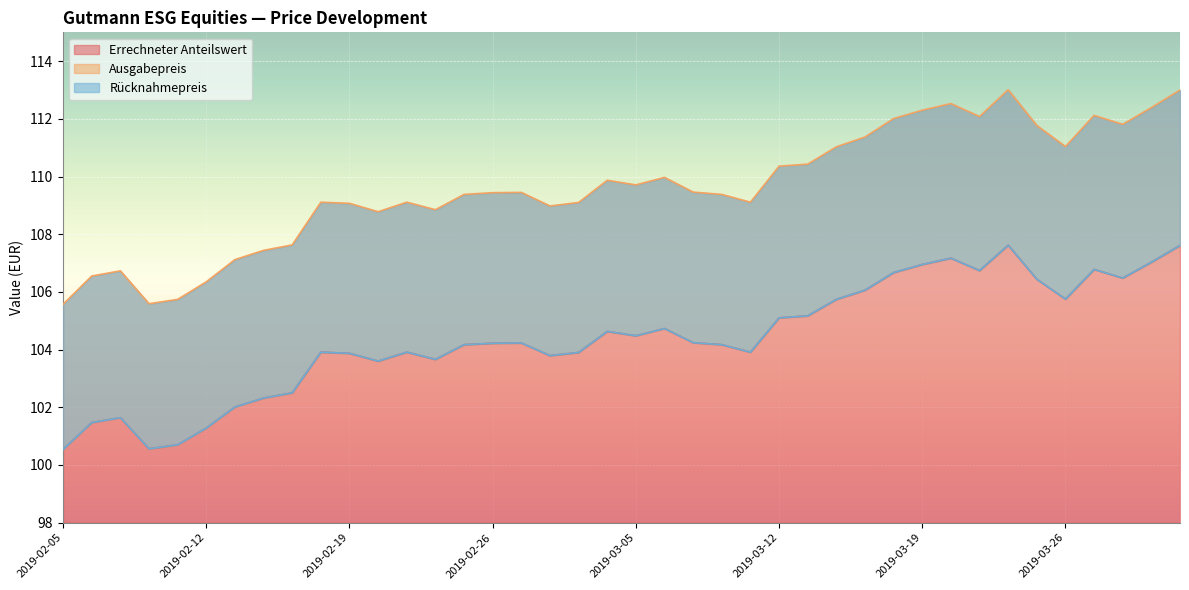

Rank the categories by Rücknahmepreis value from highest to lowest.

2019-03-22, 2019-04-01, 2019-03-20, 2019-03-29, 2019-03-19, 2019-03-27, 2019-03-21, 2019-03-18, 2019-03-28, 2019-03-25, 2019-03-15, 2019-03-26, 2019-03-14, 2019-03-13, 2019-03-12, 2019-03-06, 2019-03-04, 2019-03-05, 2019-03-07, 2019-02-27, 2019-02-26, 2019-02-25, 2019-03-08, 2019-02-18, 2019-02-21, 2019-03-11, 2019-03-01, 2019-02-19, 2019-02-28, 2019-02-22, 2019-02-20, 2019-02-15, 2019-02-14, 2019-02-13, 2019-02-07, 2019-02-06, 2019-02-12, 2019-02-11, 2019-02-08, 2019-02-05